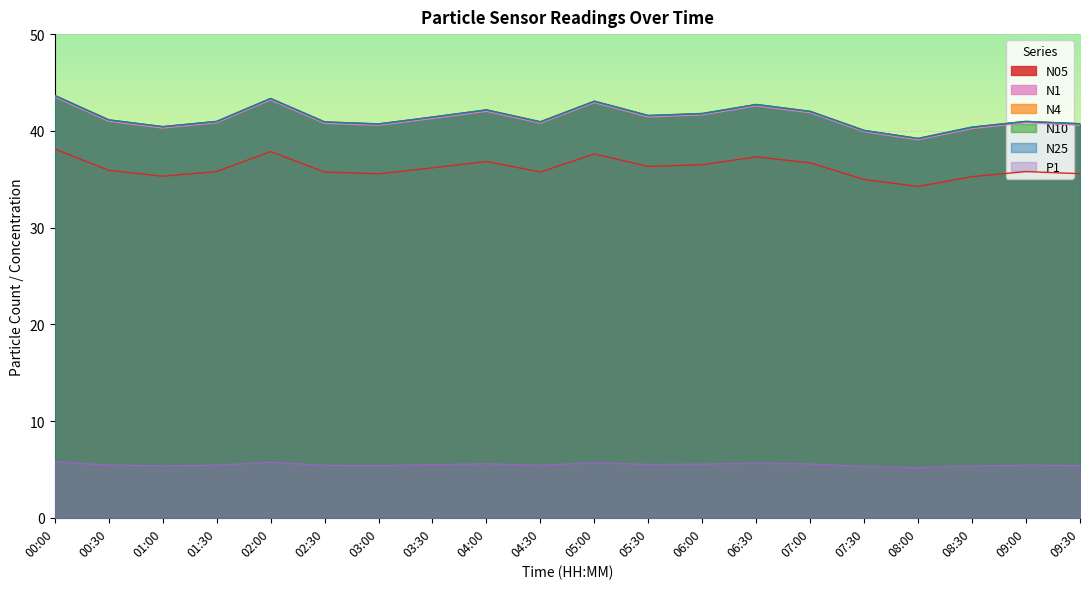

How many categories are shown in the chart?

20